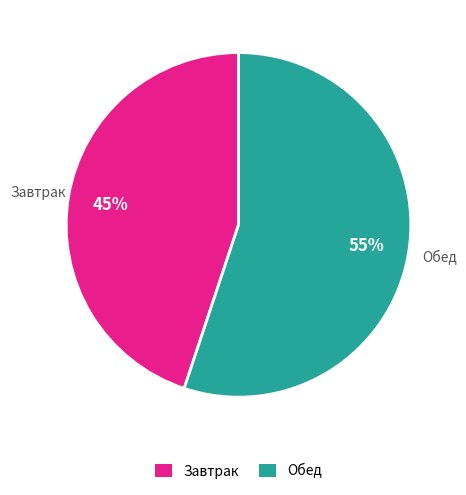

To the nearest percent, what is the average slice percentage?

50%